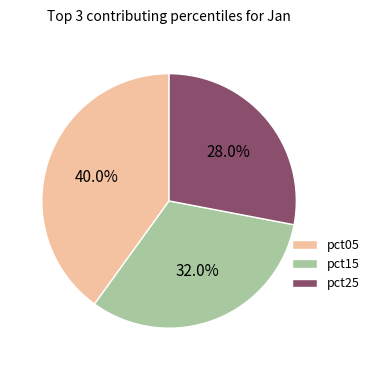

Is pct25 the majority of the pie?

No